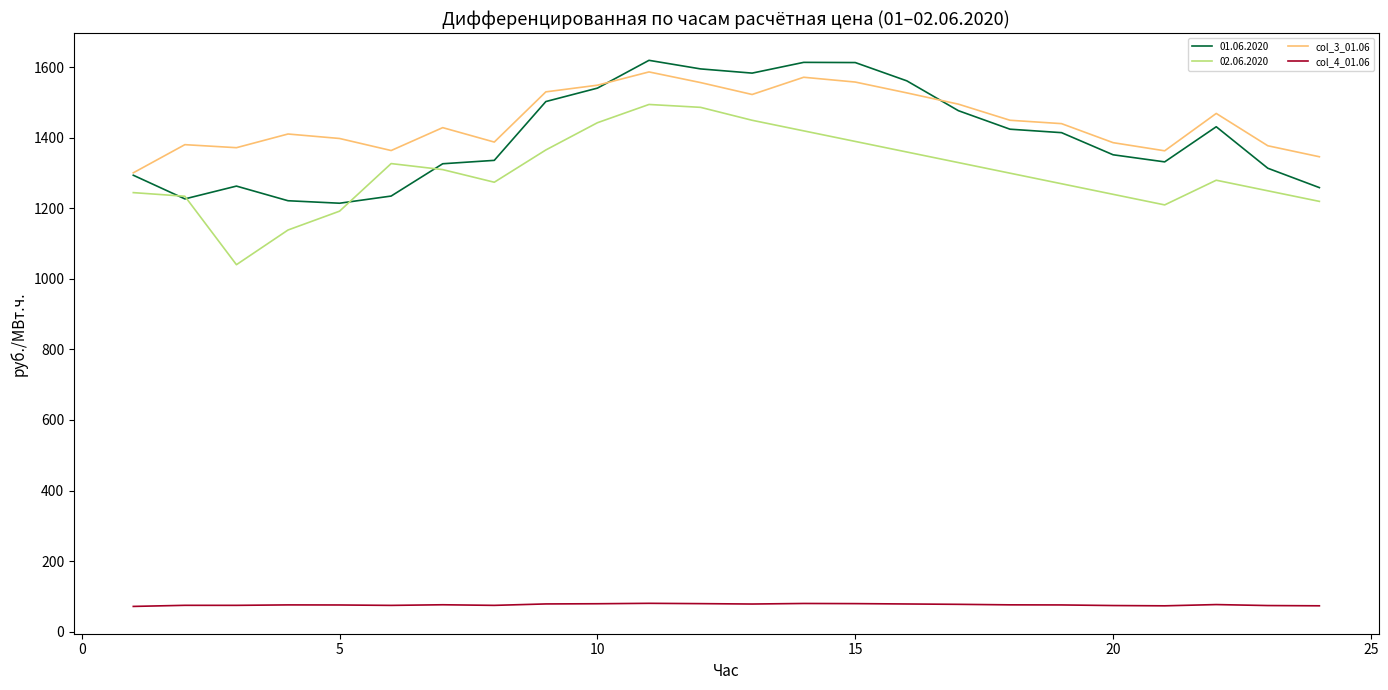

True or false: col_3_01.06 and col_4_01.06 cross at least once.

False